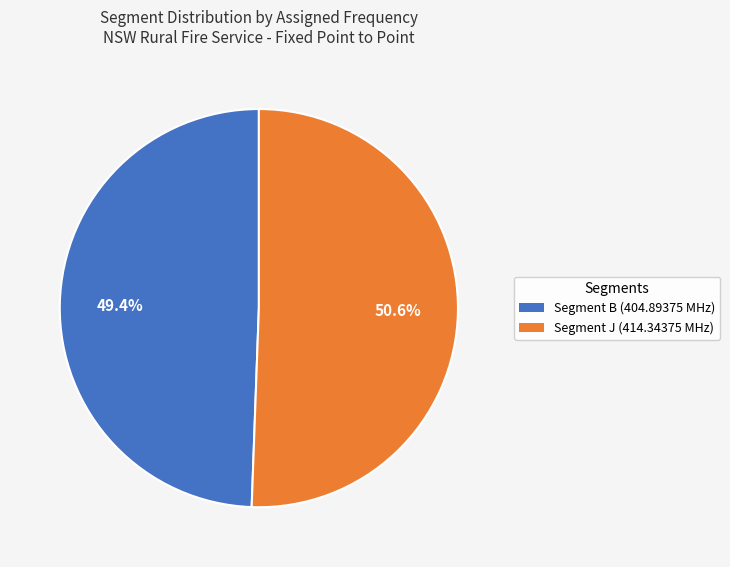

Is there a majority slice in this chart?

Yes